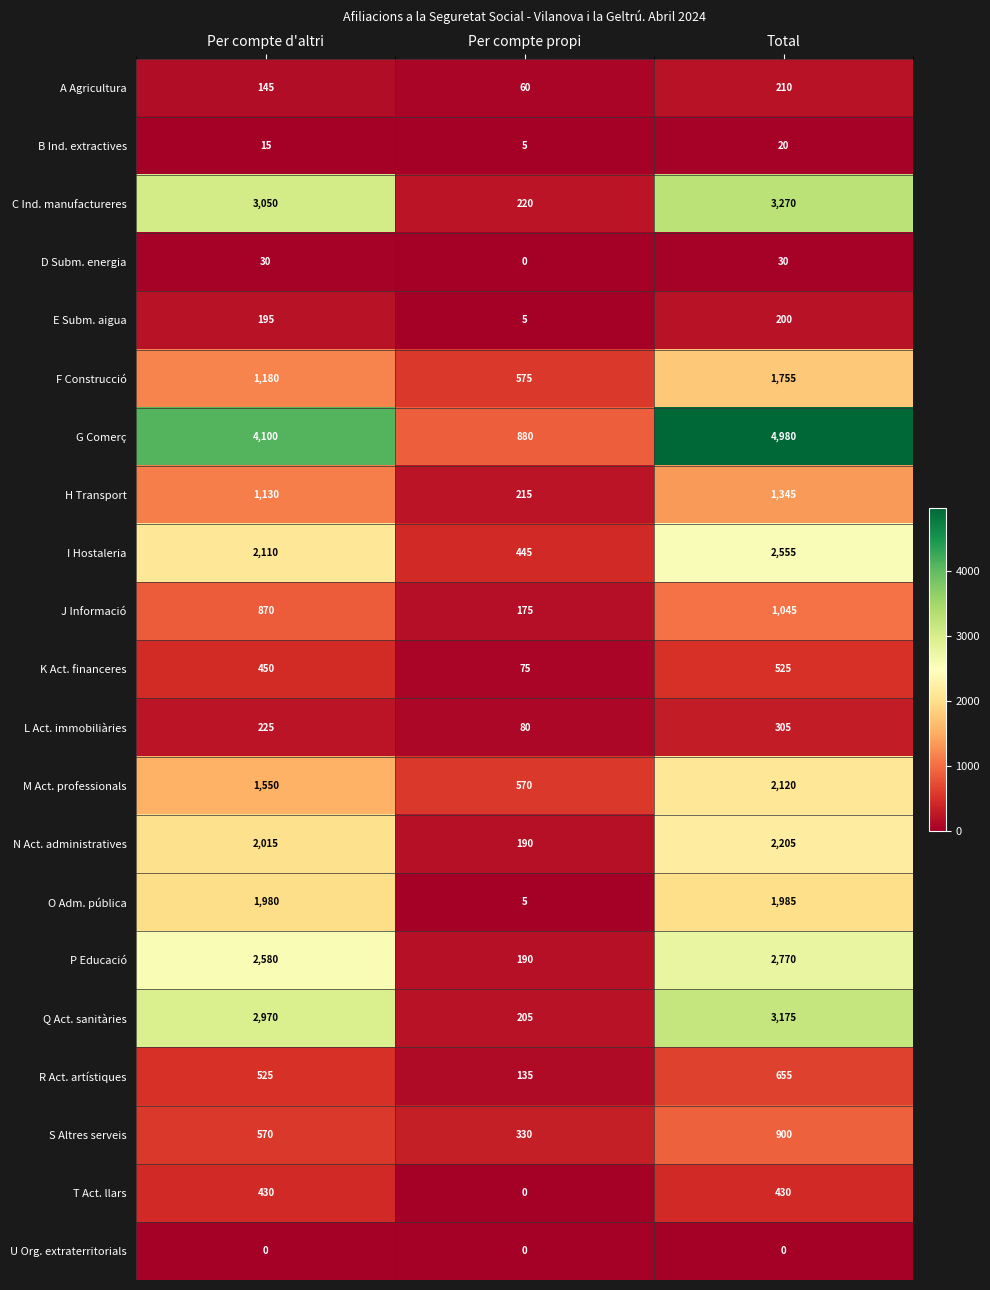

Which category has the highest value in the G Comerç series?

Total